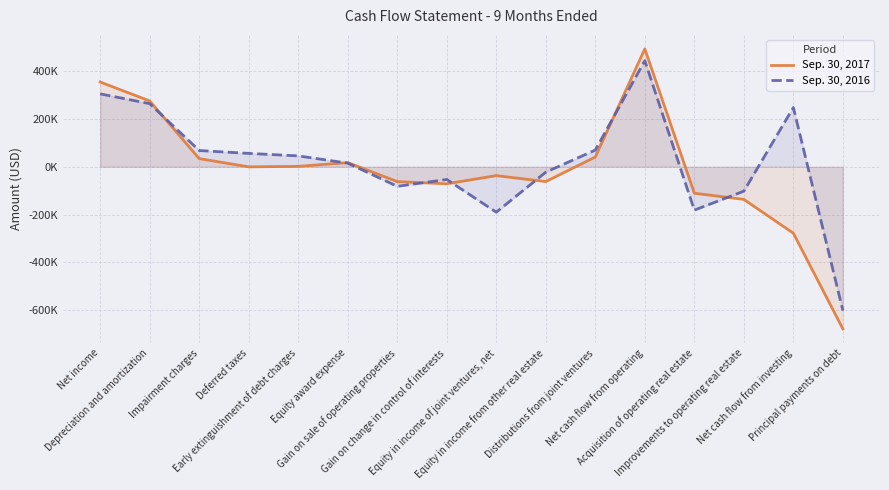

The Sep. 30, 2016 series shows 86326 at Deferred taxes. True or false?

False